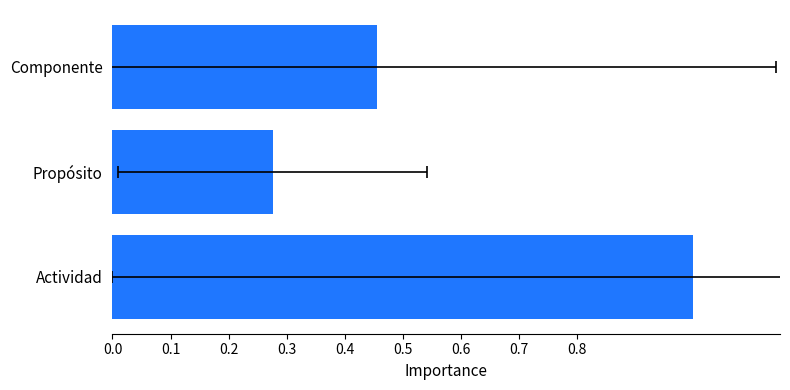

Reading right to left, transcribe all the data shown in this chart.

0.5	0.3	1.0